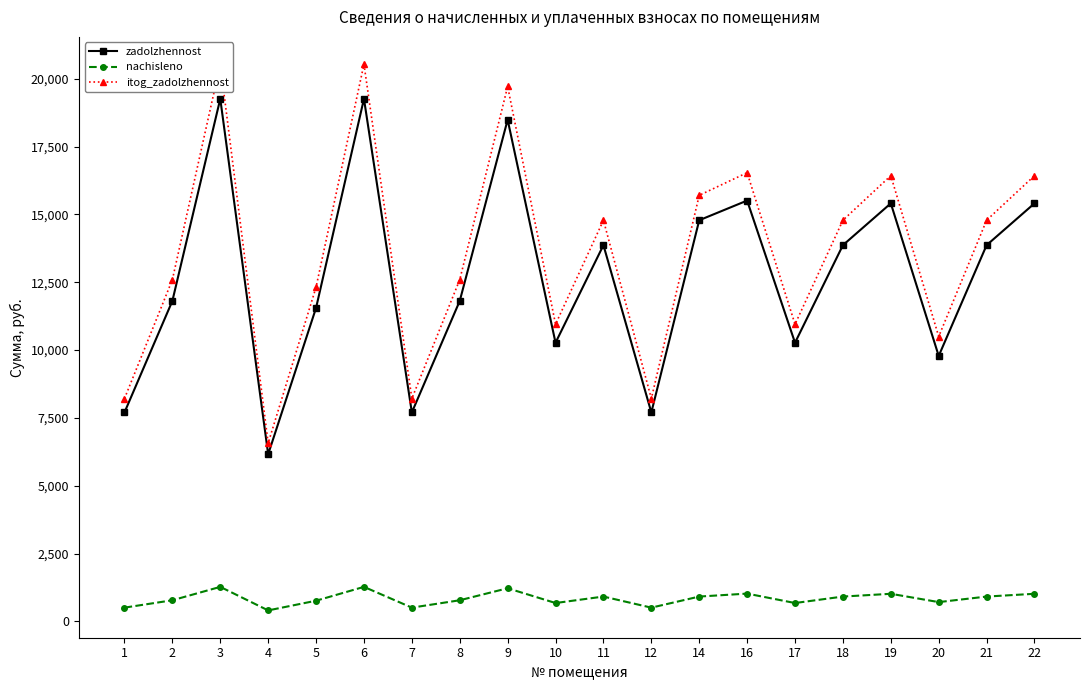

What is the difference between the maximum and minimum values in the zadolzhennost series?

13096.8